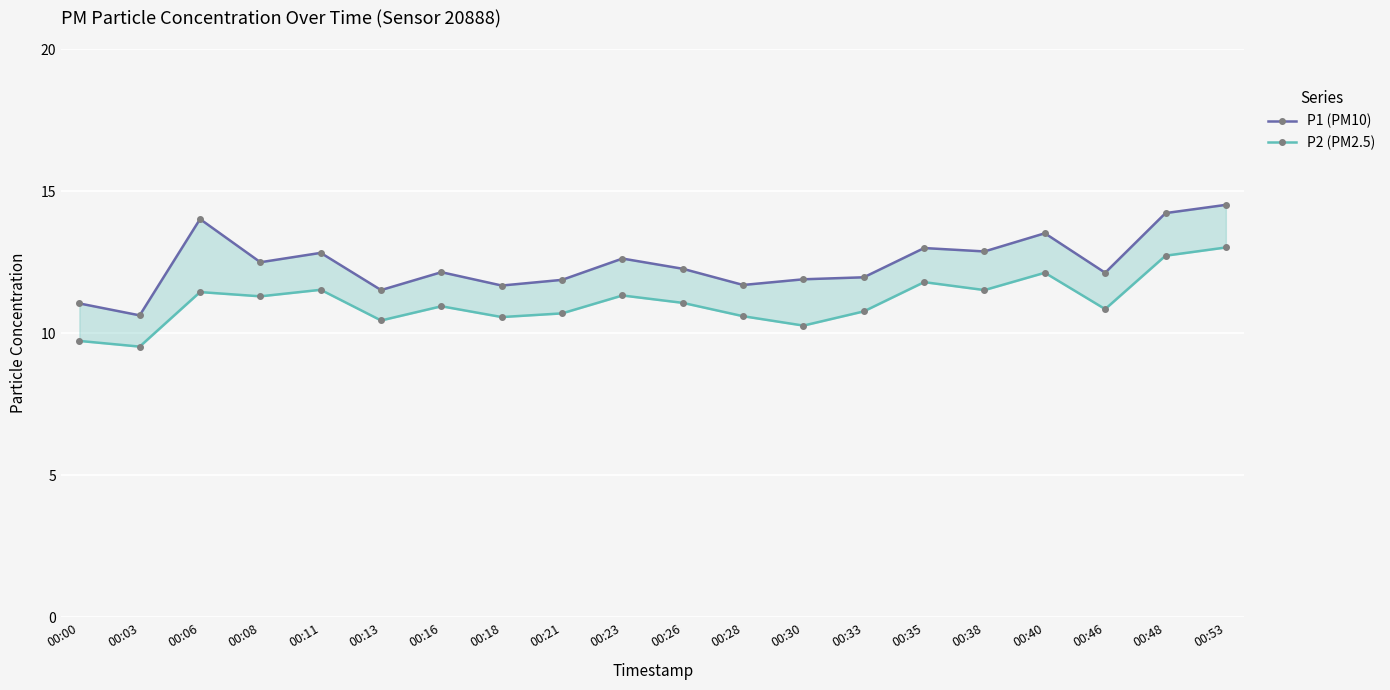

What is the difference between the highest and lowest values at 00:38?

1.4